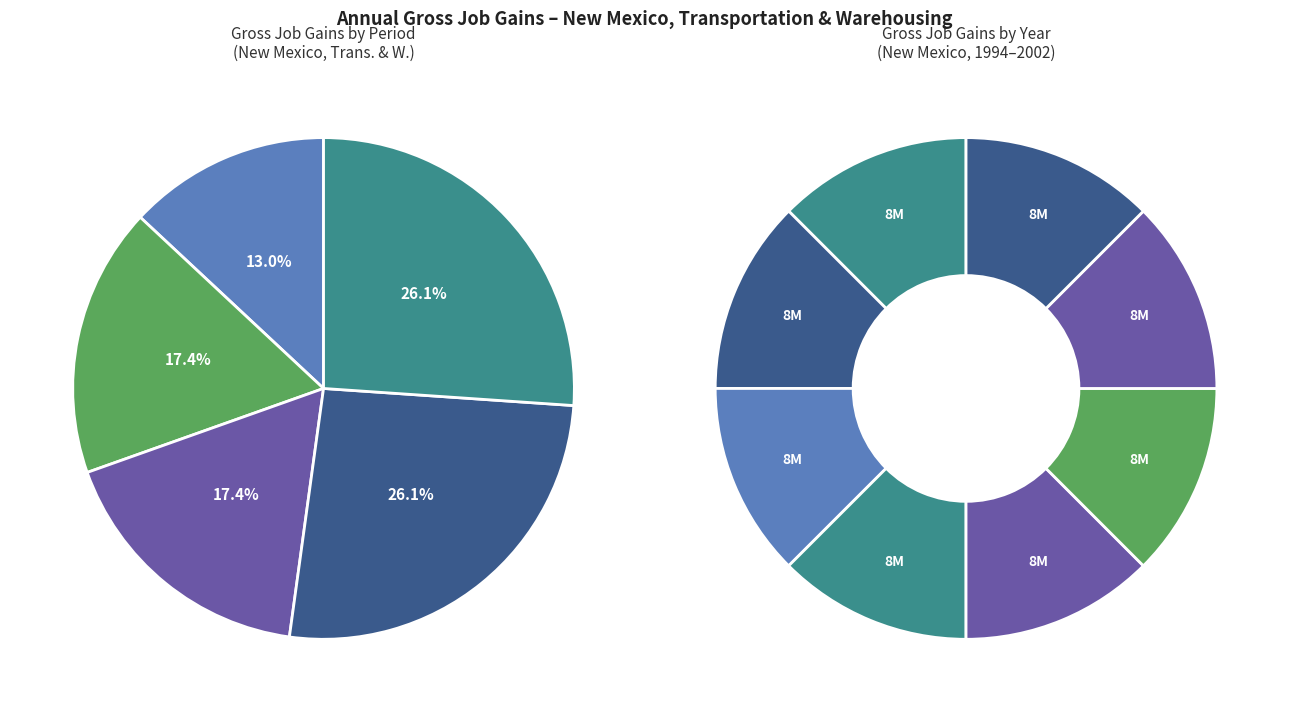

Is there any slice that represents more than half of the pie?

No